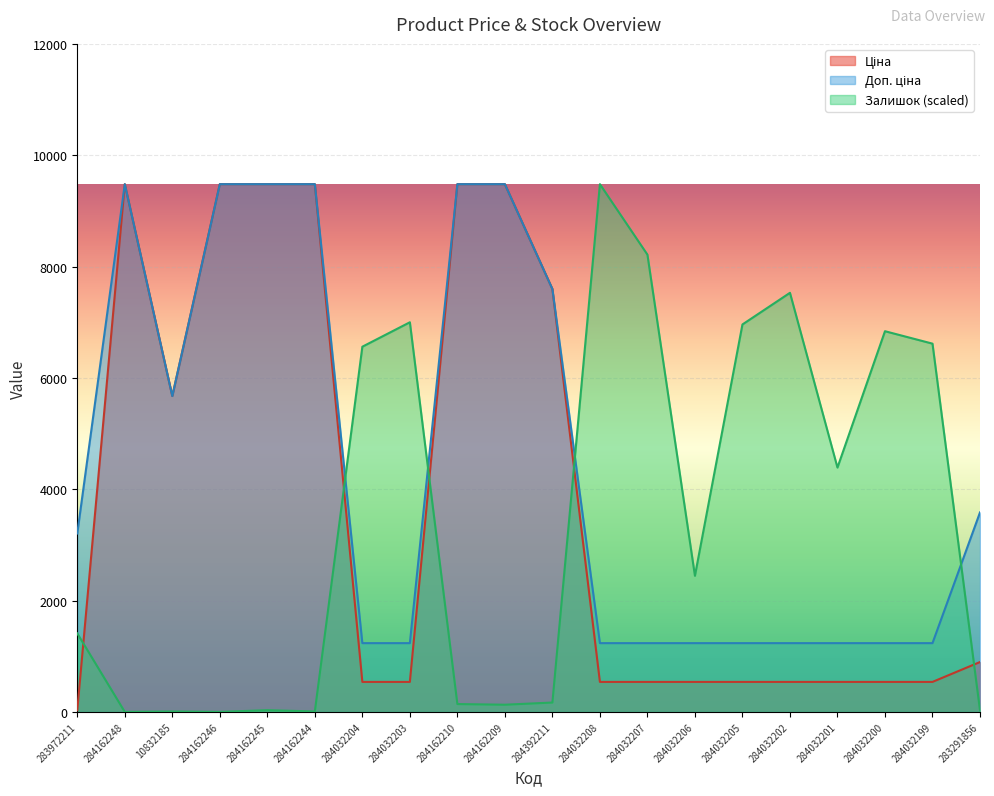

How many lines are shown in the chart?

3